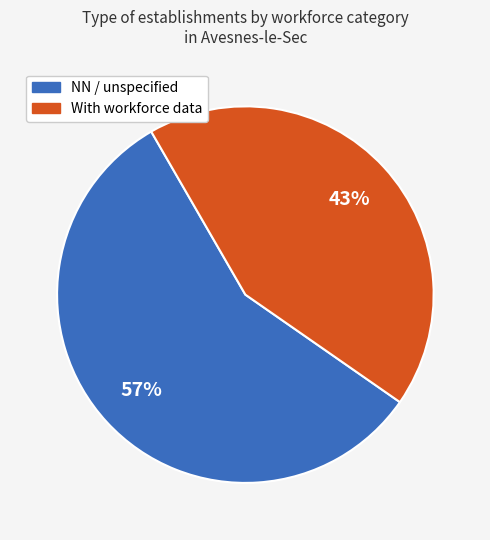

To the nearest percent, what is the difference between the largest and smallest slice percentages?

14%